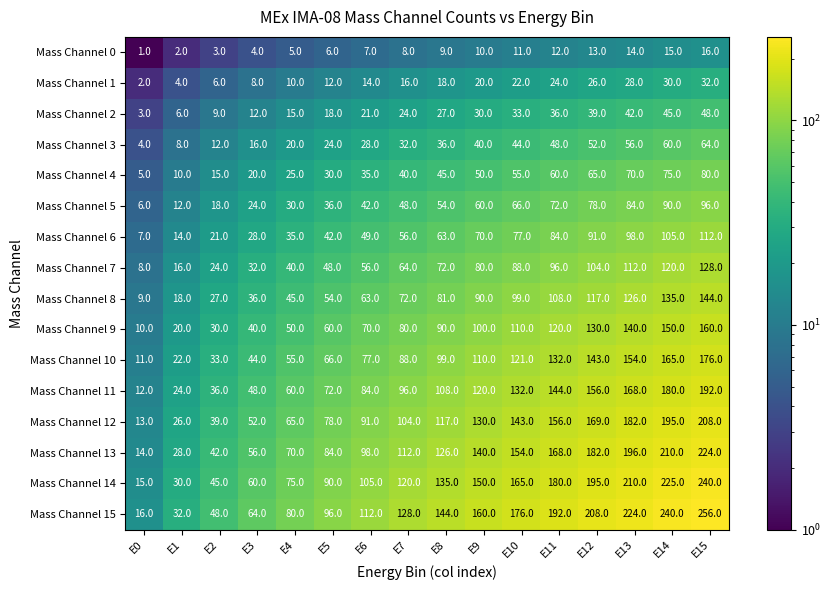

What is the sum of all Mass Channel 15 values?

2176